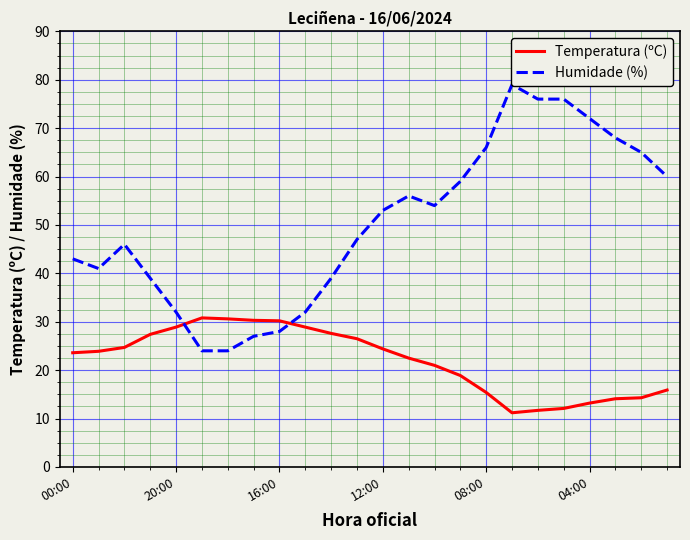

What is the maximum value for Temperatura (ºC)?

30.8